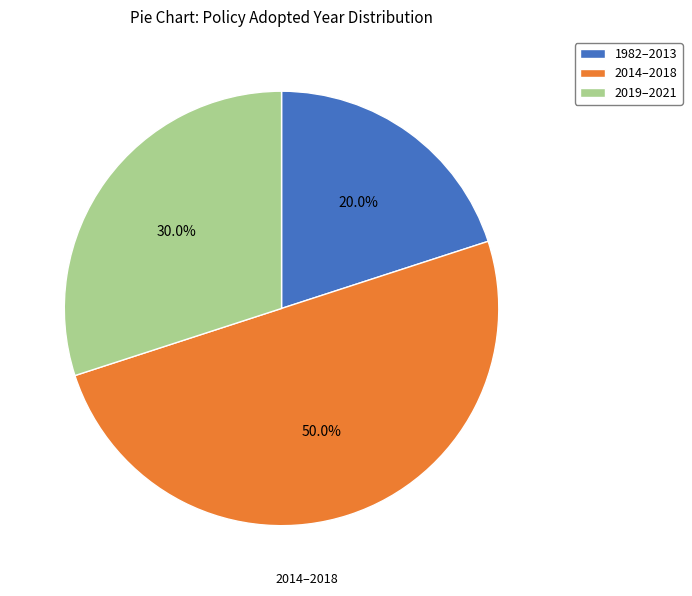

What is the smallest slice in the pie chart?

1982–2013